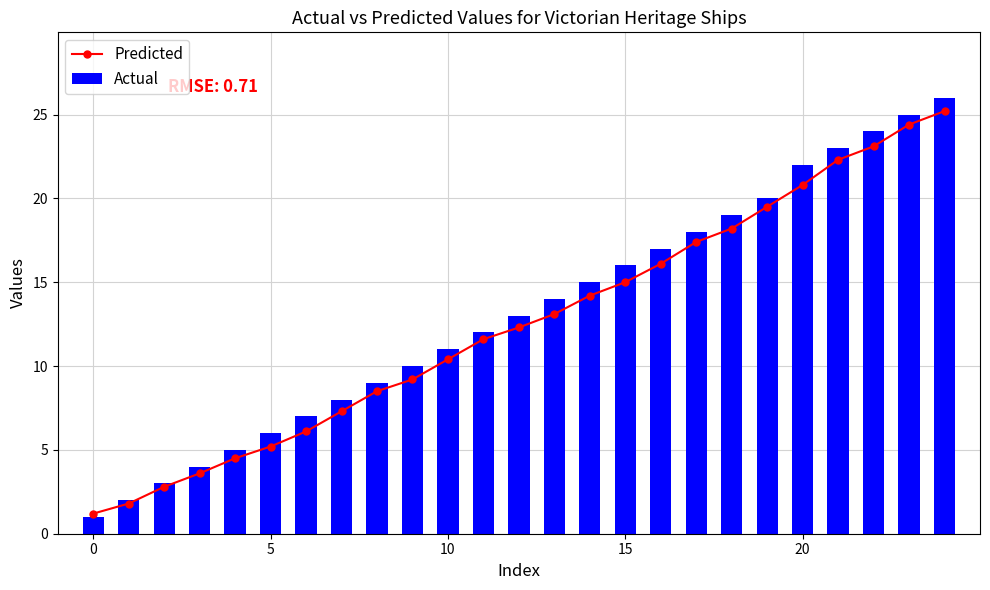

Which category has the highest value across all series?

24